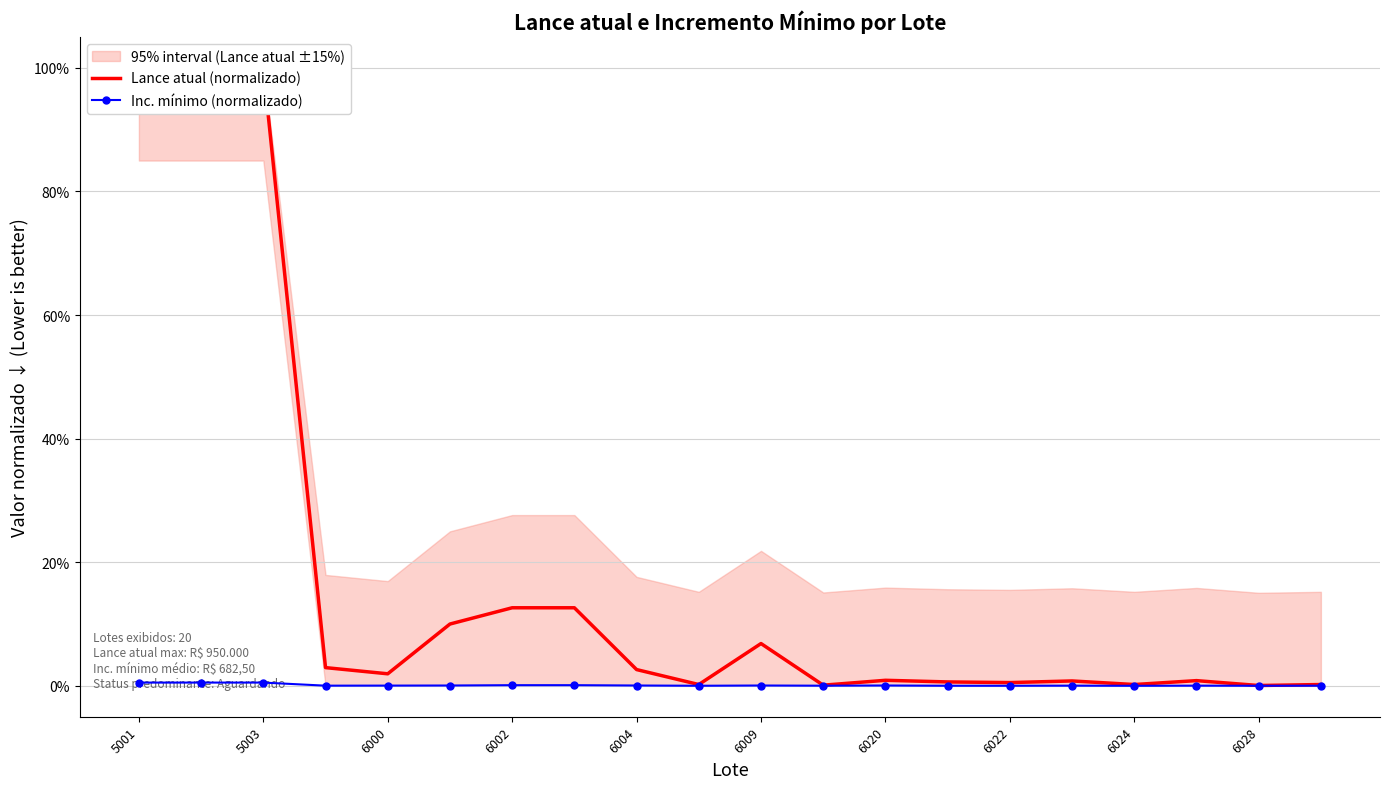

What is the sum of all Lance atual (normalizado) values?

3.5